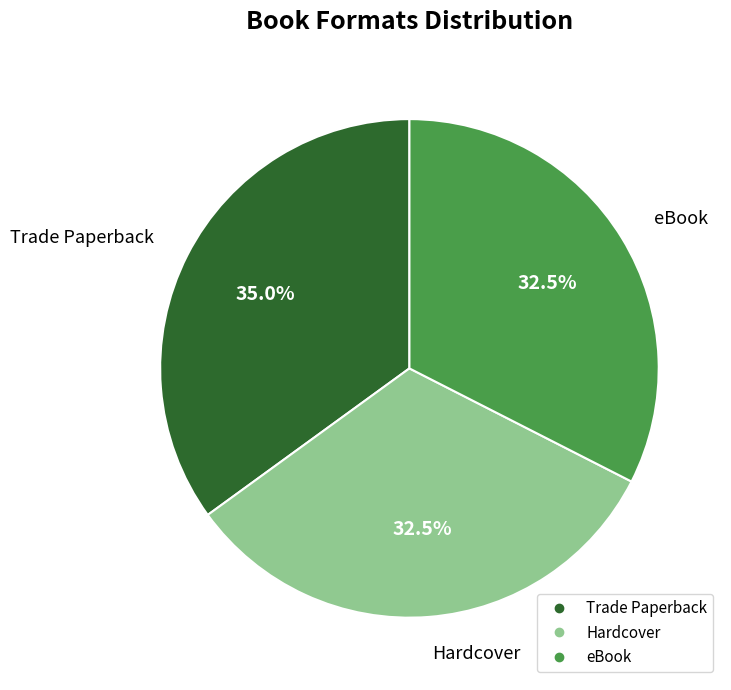

Which category has the biggest portion of the pie?

Trade Paperback